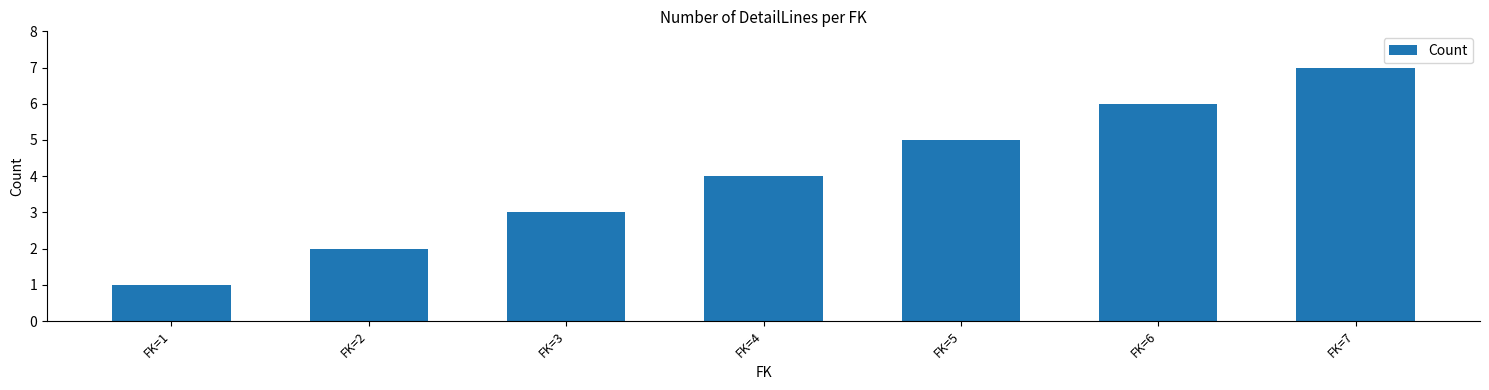

Reading left to right, list all the values displayed in this chart.

1	2	3	4	5	6	7